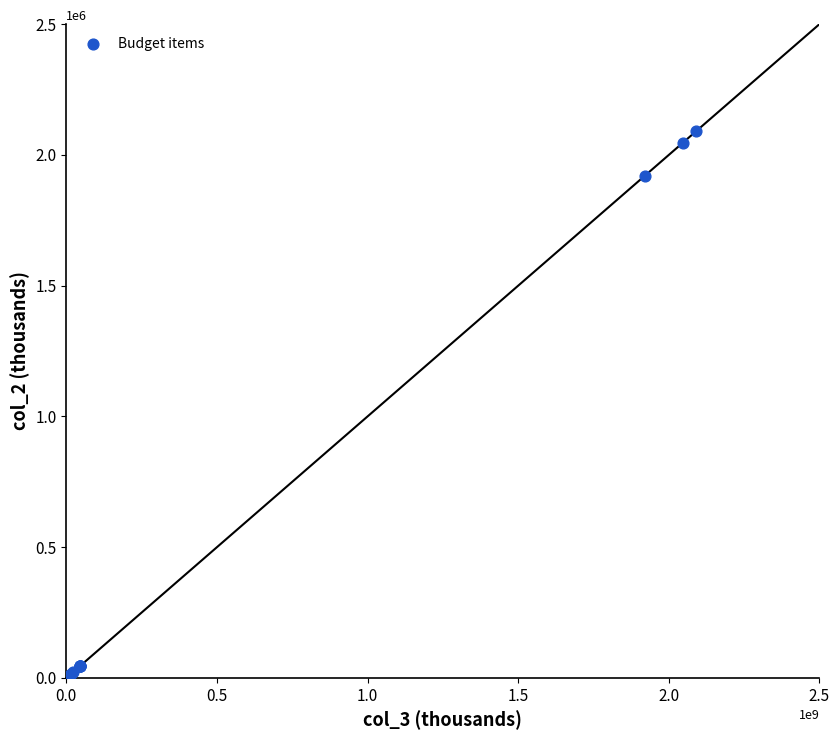

What Y value in the scatter plot is closest to 1045405?

1920147.2